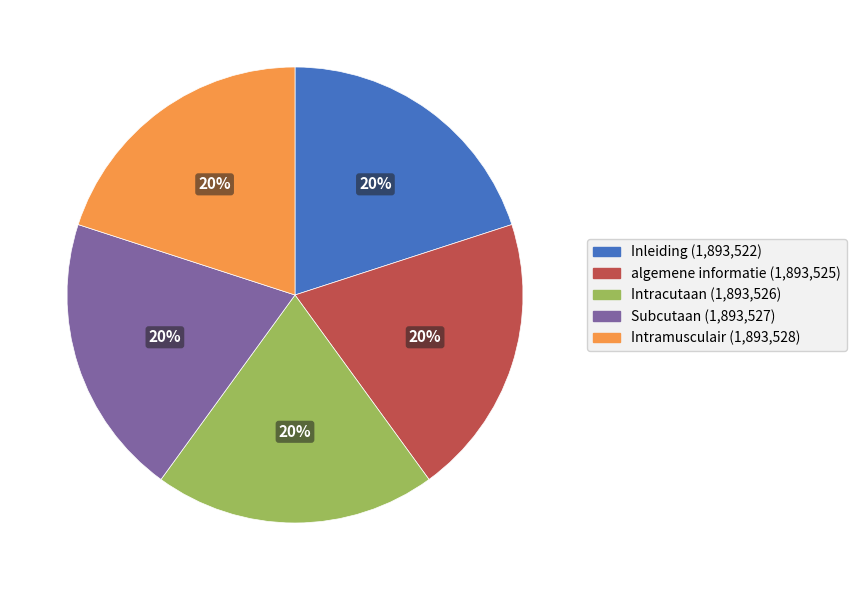

Approximately how many times larger is the value at Inleiding compared to Subcutaan?

1.0